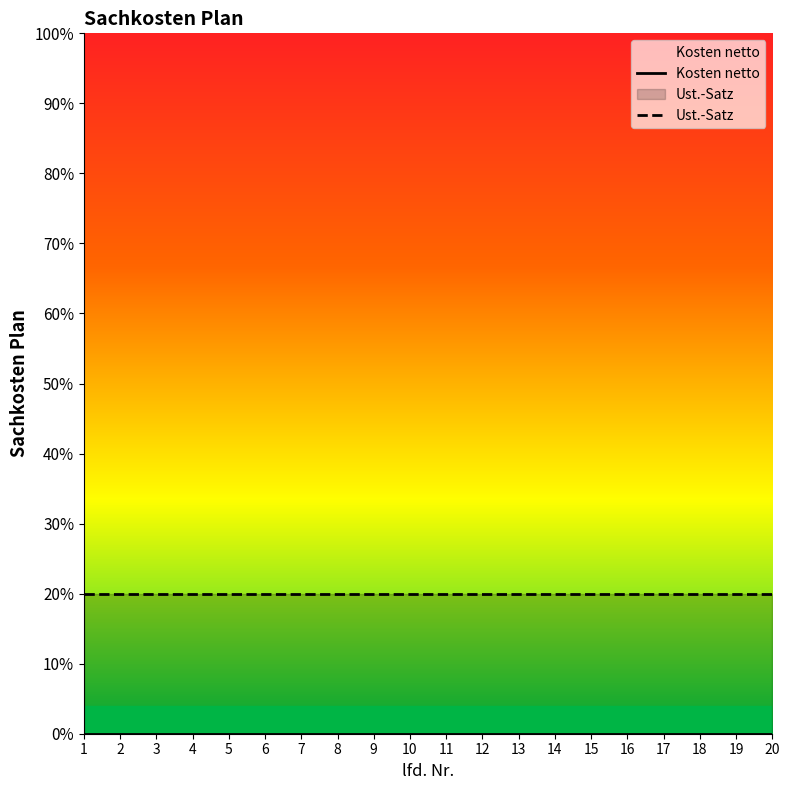

Which series has the widest spread of values?

Kosten netto